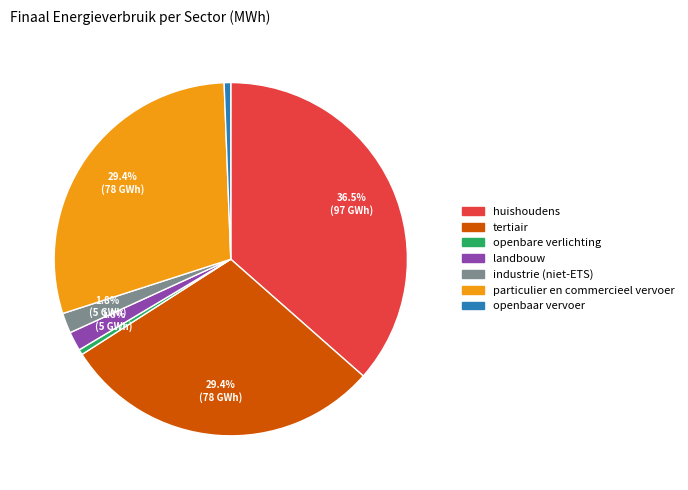

Does any single category account for the majority?

No